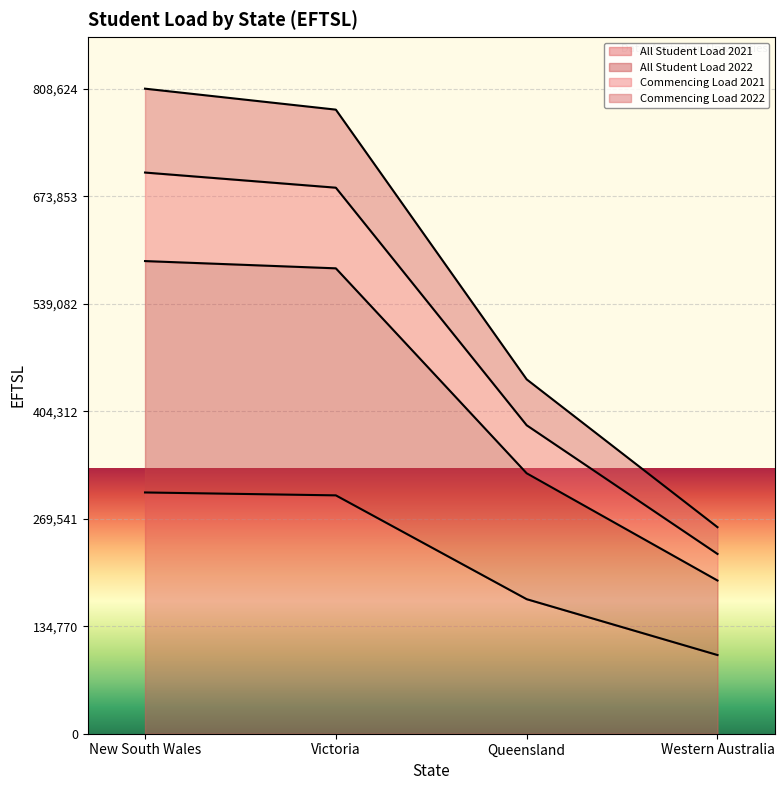

What is the lowest value of the All Student Load 2021 series?

98654